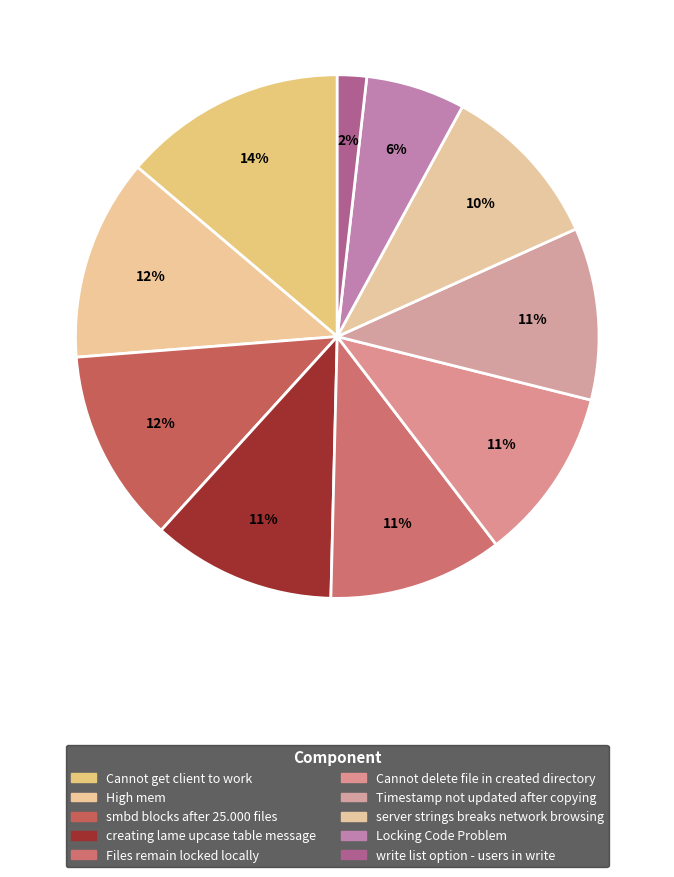

To the nearest percent, what portion does write list option - users in write represent?

2%